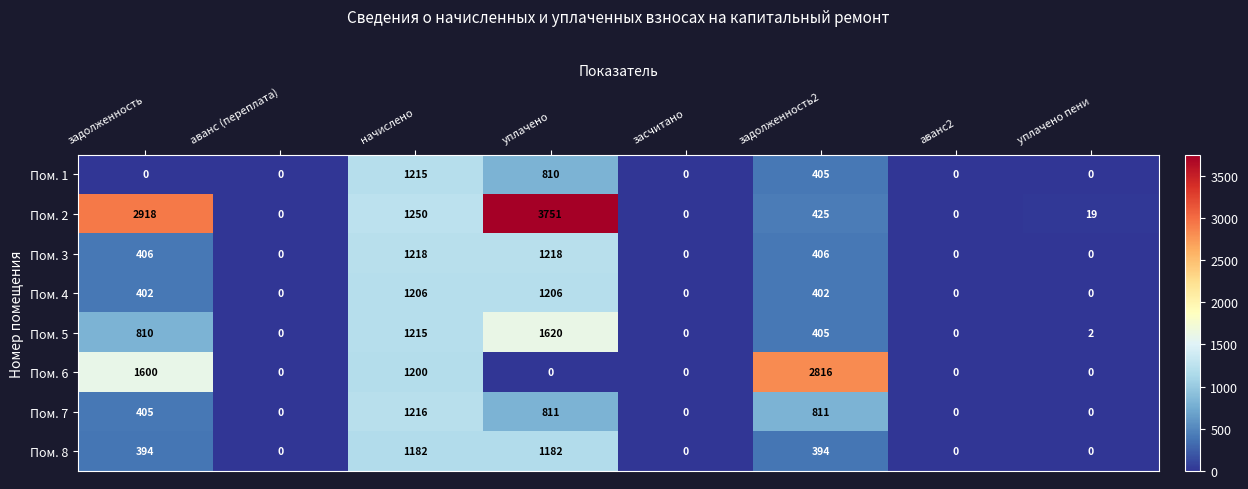

At how many categories does at least one series exceed 3258?

1